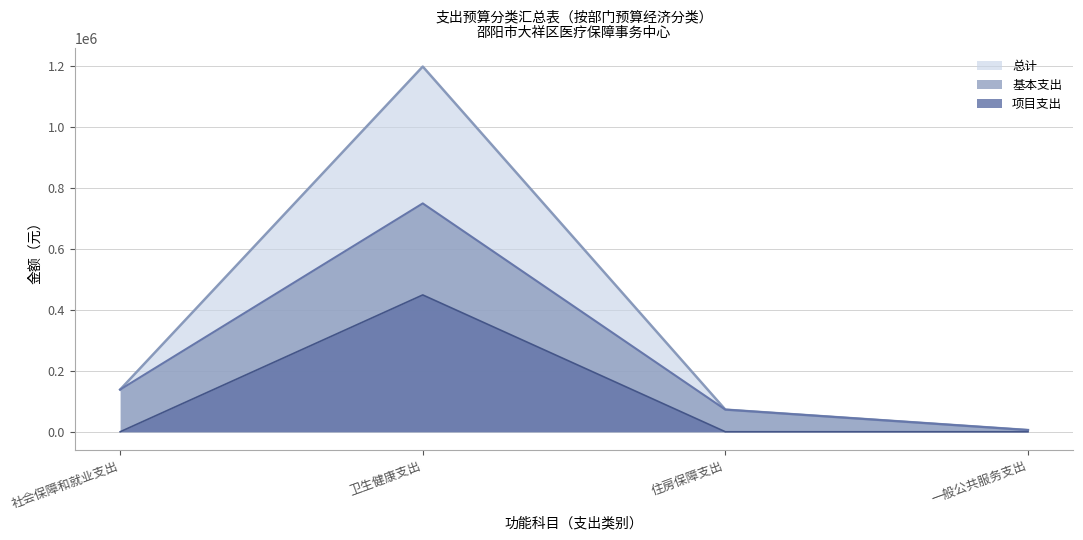

List the series in order of their peak value, lowest first.

项目支出, 基本支出, 总计